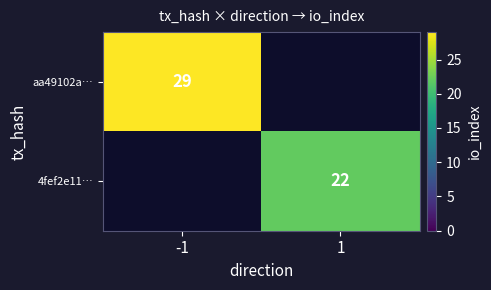

At how many categories does at least one series exceed 23?

1